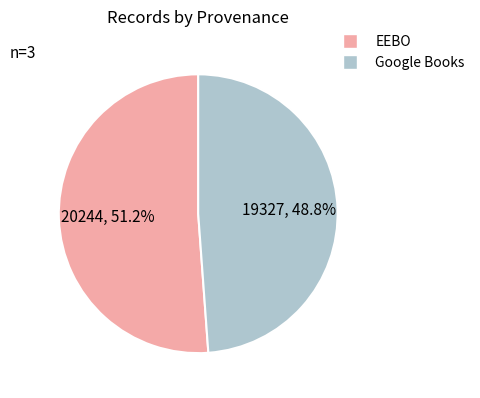

Combined, what portion of the pie is Google Books and EEBO?

100.0%